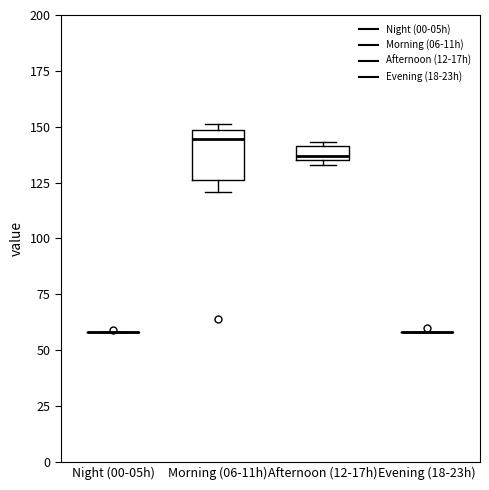

Where does the median line of the box for Morning (06-11h) sit on the y-axis? The values are not printed on the chart, so give them approximately, as read against the axis.

145